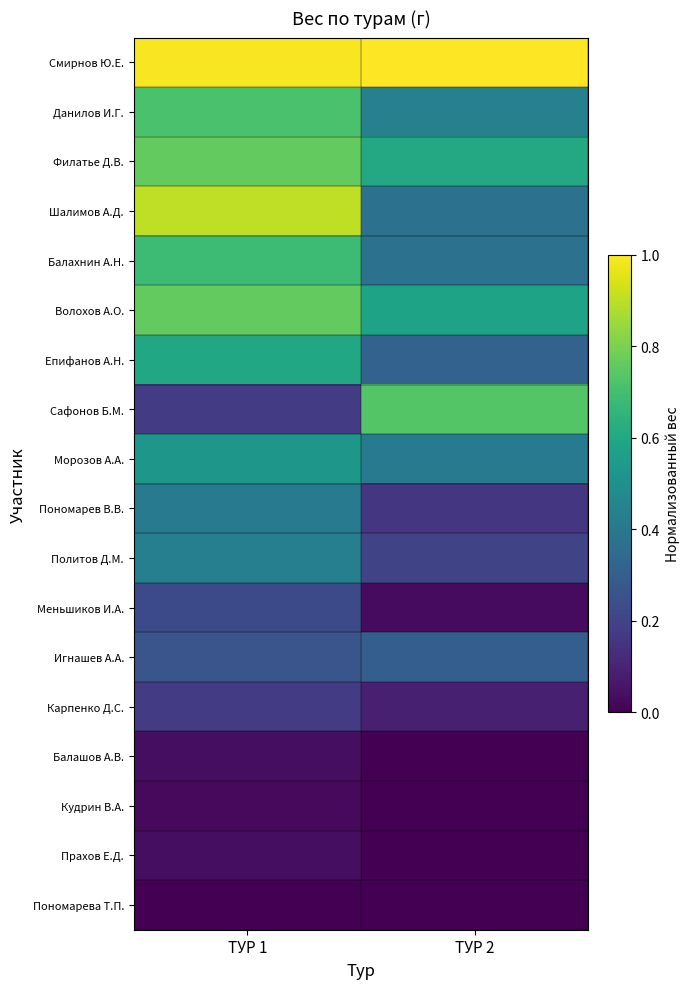

Count the number of categories in the chart.

2